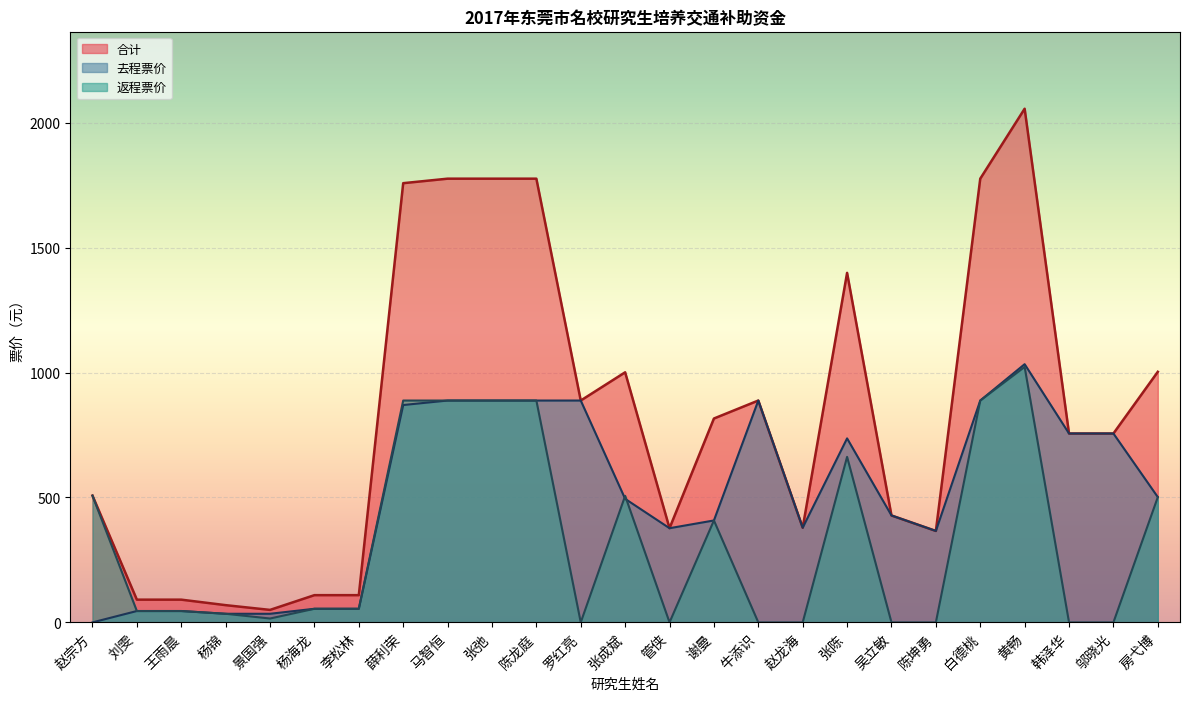

What is the difference between the 去程票价 values at 张弛 and 赵龙海?

509.0